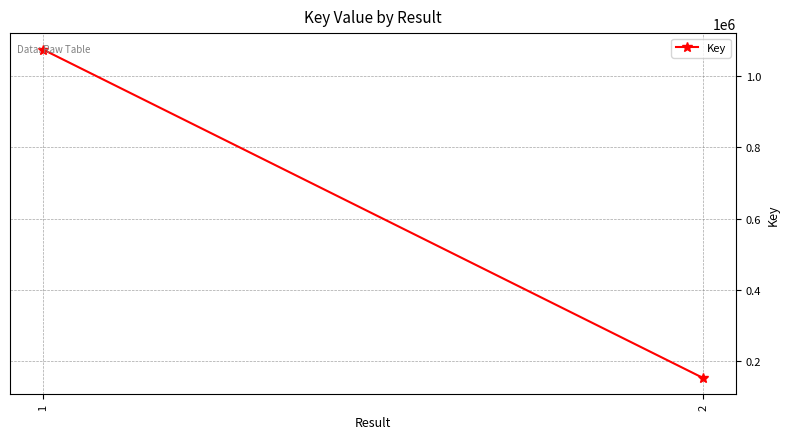

How many lines are shown in the chart?

1